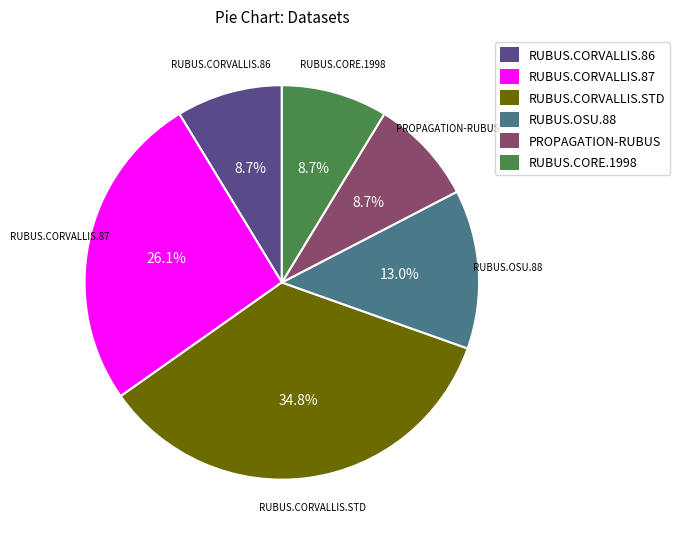

Which category has the biggest portion of the pie?

RUBUS.CORVALLIS.STD